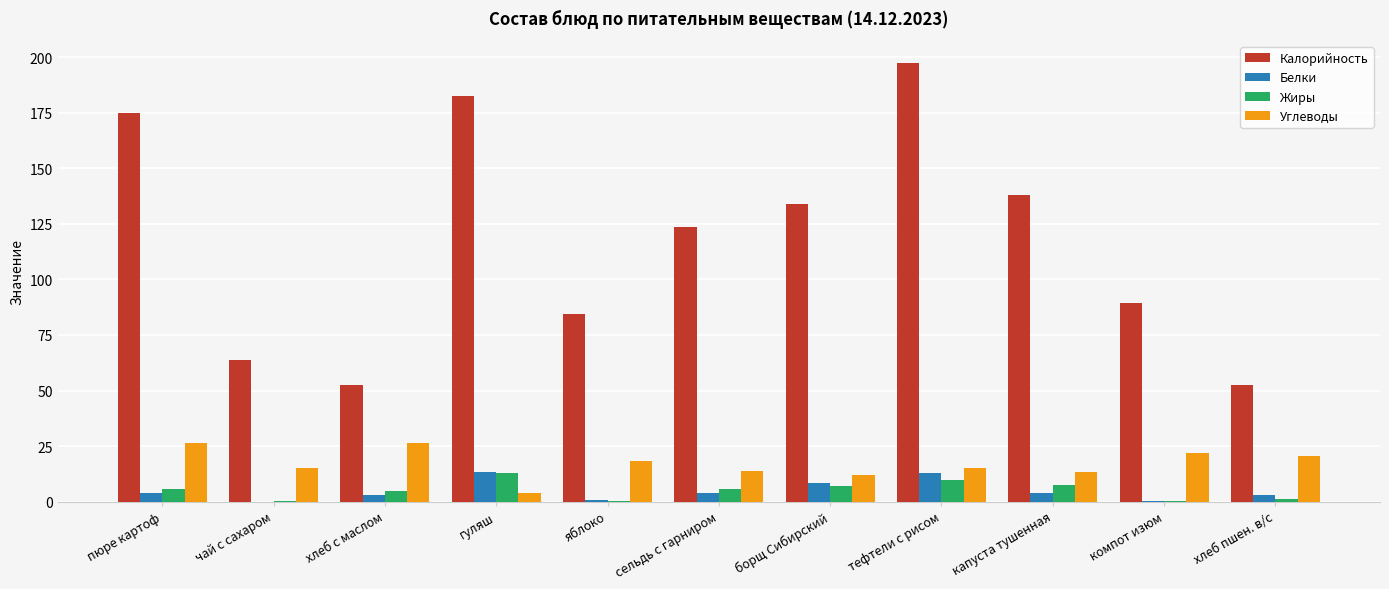

Which series has the largest total across all categories?

Калорийность